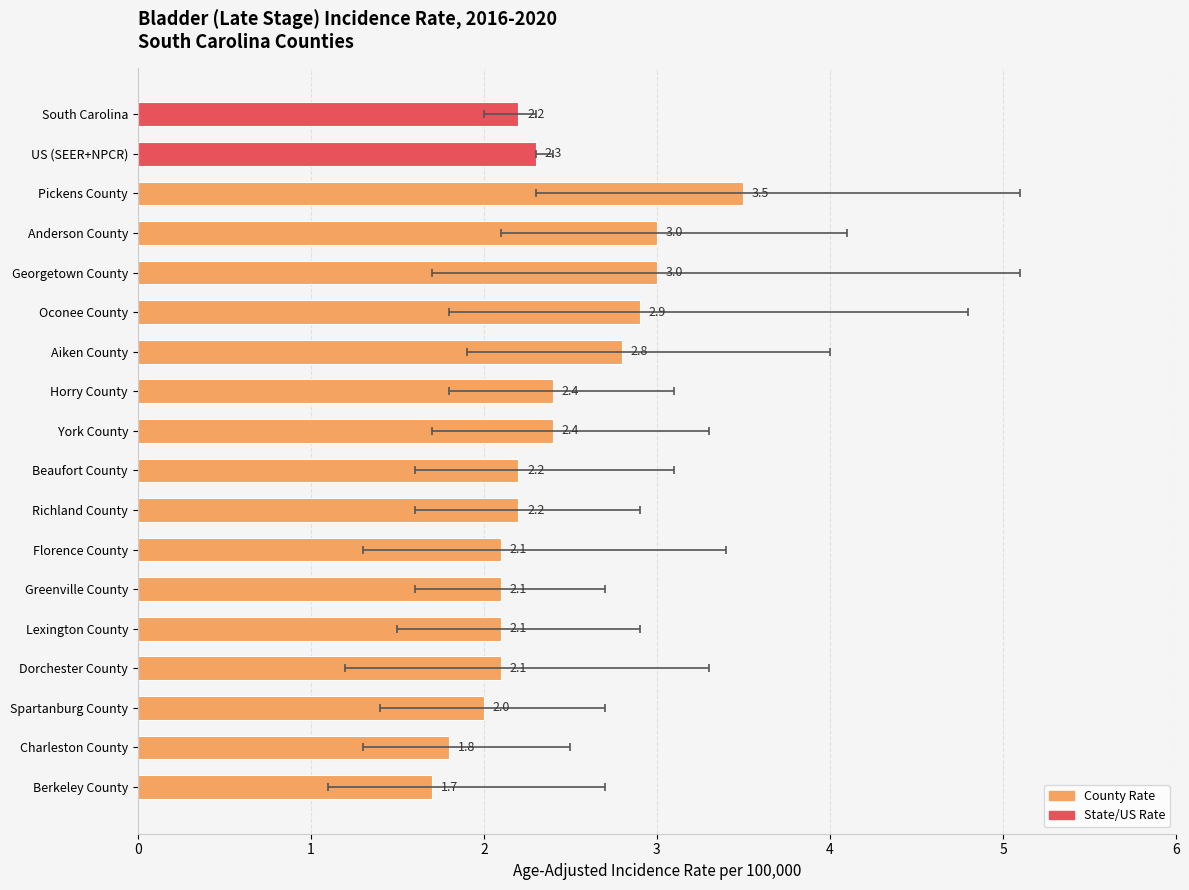

What is the change in value from Georgetown County to Florence County?

-0.9